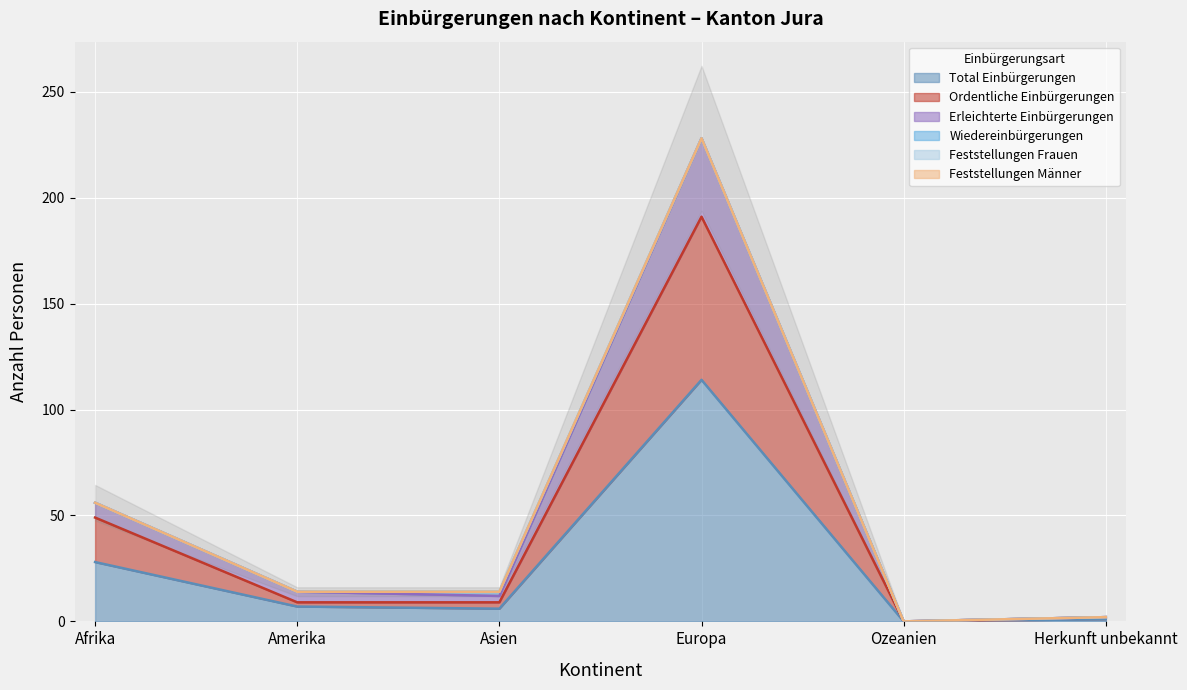

True or false: Ordentliche Einbürgerungen and Erleichterte Einbürgerungen cross at least once.

False